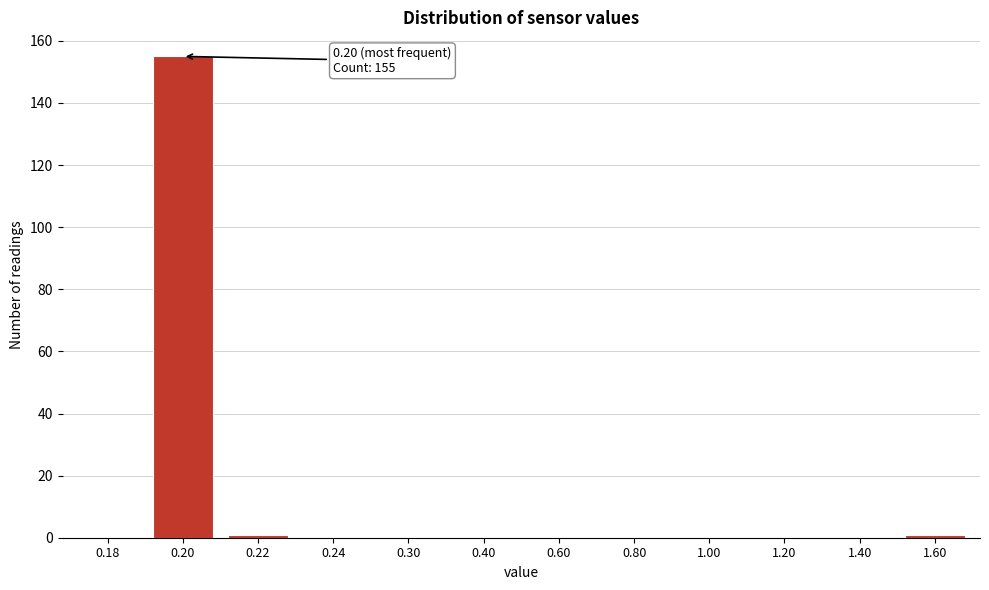

Reading left to right, list all the values displayed in this chart.

0.18=0	0.20=155	0.22=1	0.24=0	0.30=0	0.40=0	0.60=0	0.80=0	1.00=0	1.20=0	1.40=0	1.60=1